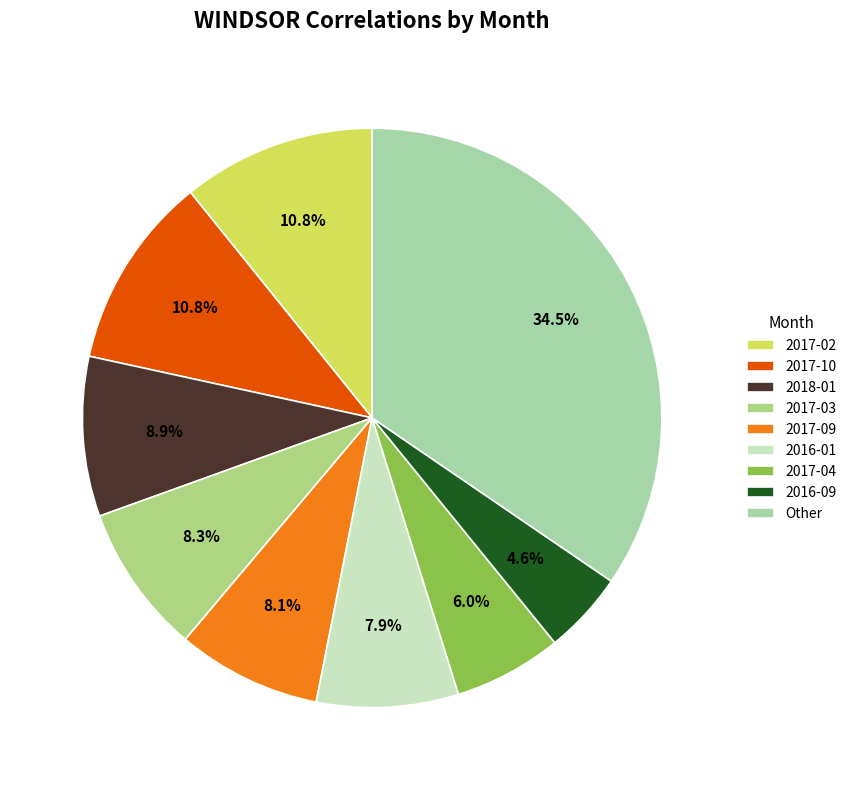

Which slice is the largest?

Other